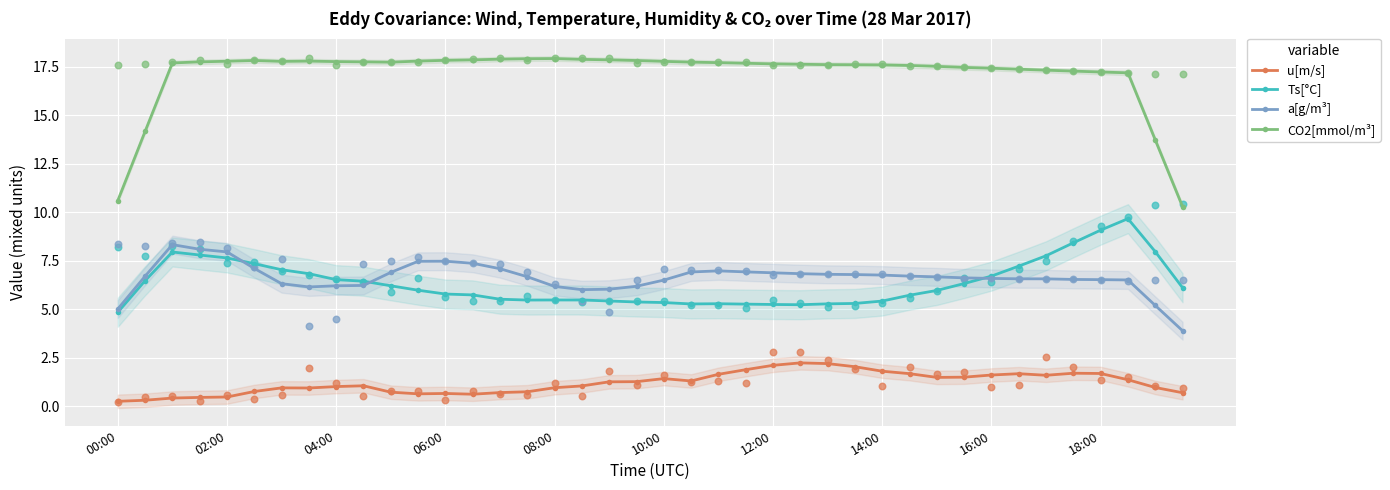

Which series has the widest spread of Y values?

CO2[mmol/m³]